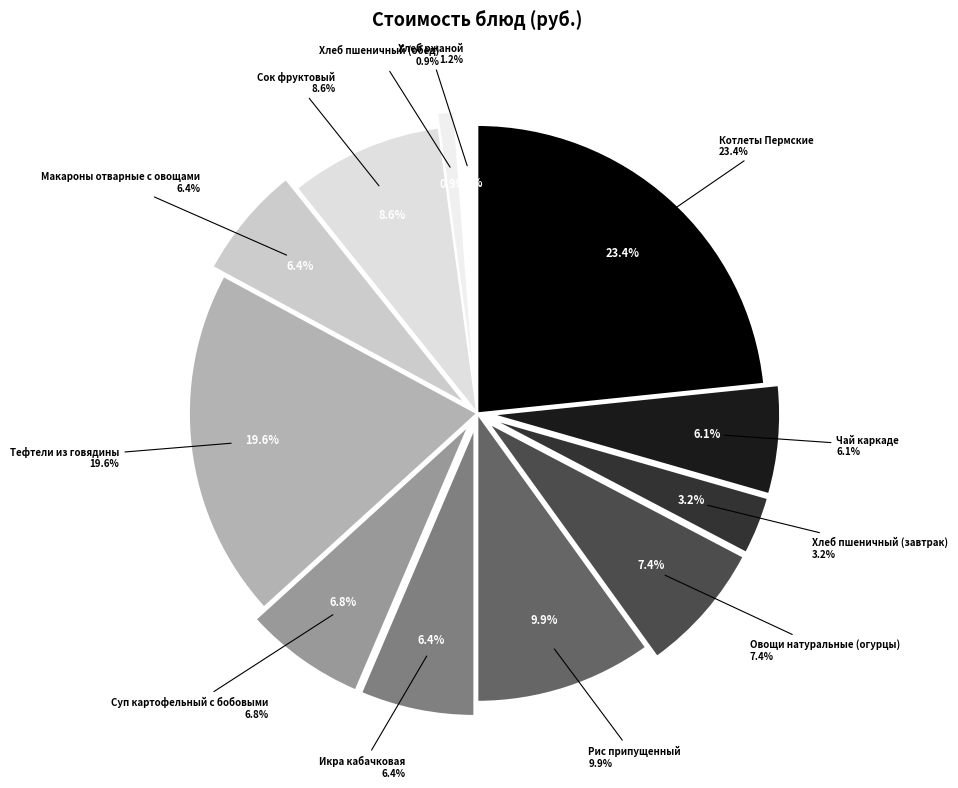

What percentage do Суп картофельный с бобовыми and Хлеб пшеничный (завтрак) together represent?

10.1%